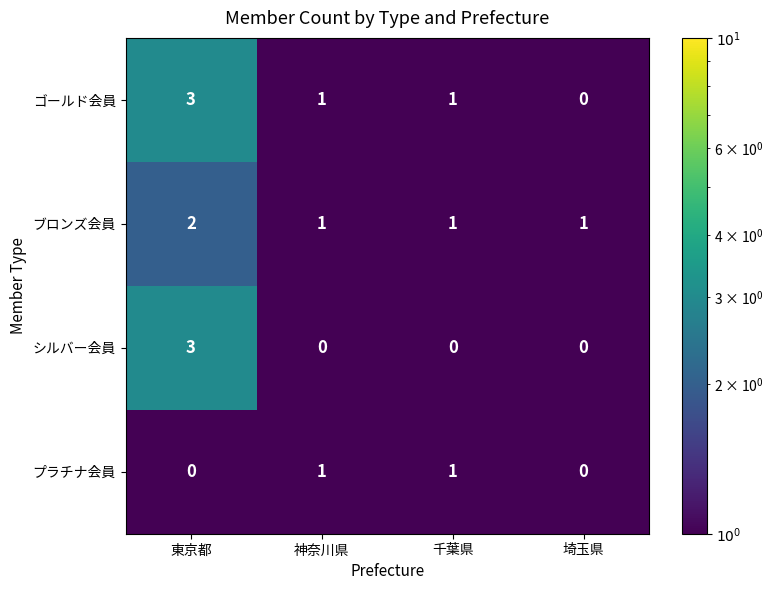

The value of プラチナ会員 at 神奈川県 is 0. True or false?

False